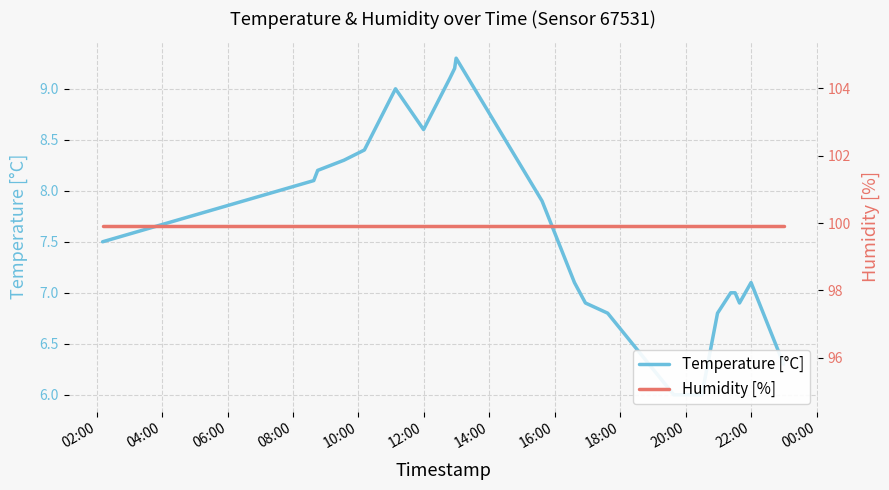

Where is humidity nearest to the value 99?

02:00